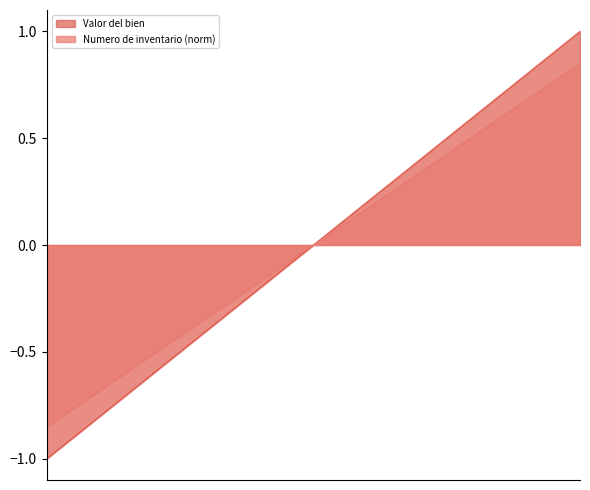

What is the value of the 19th point from the left?

0.9